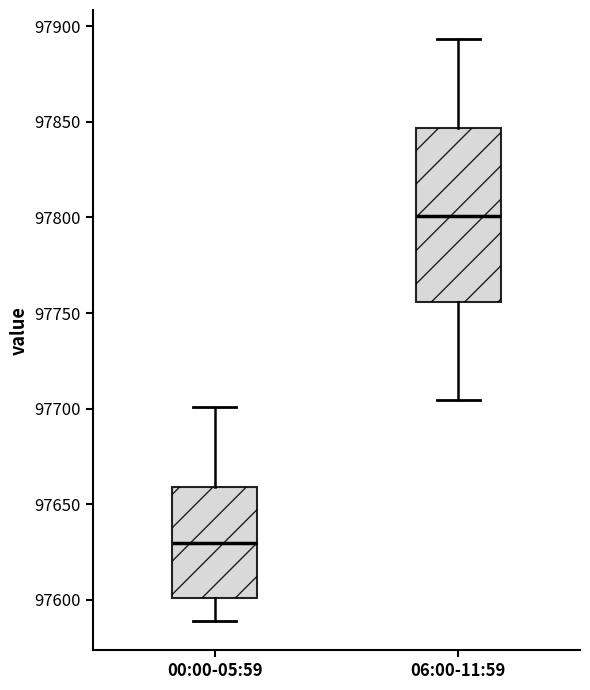

Which box's median line is the highest?

06:00-11:59